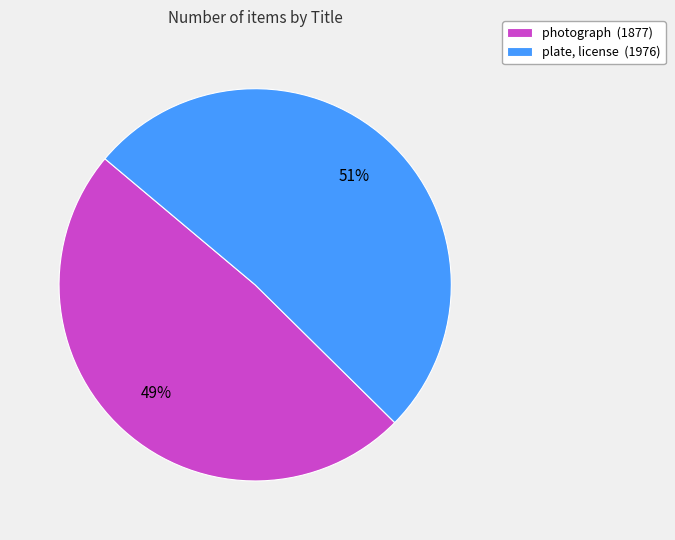

Is it true that plate, license is 51% of the pie?

True